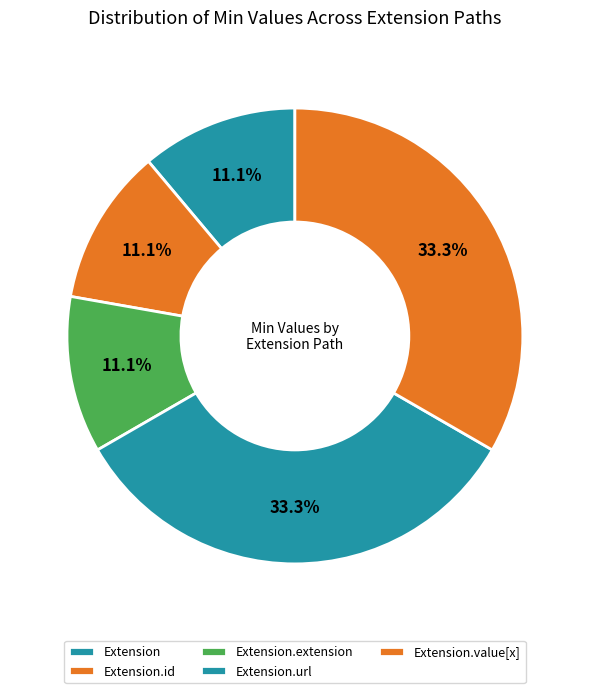

Do Extension.value[x] and Extension.url together represent more than half of the pie?

Yes